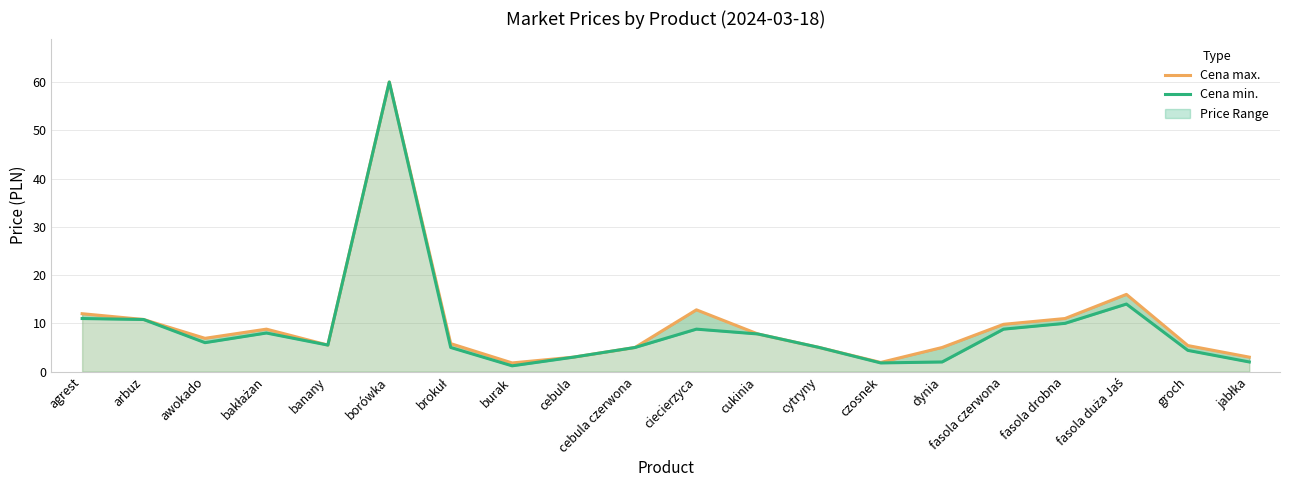

What is the highest value of the Cena min. series?

60.0